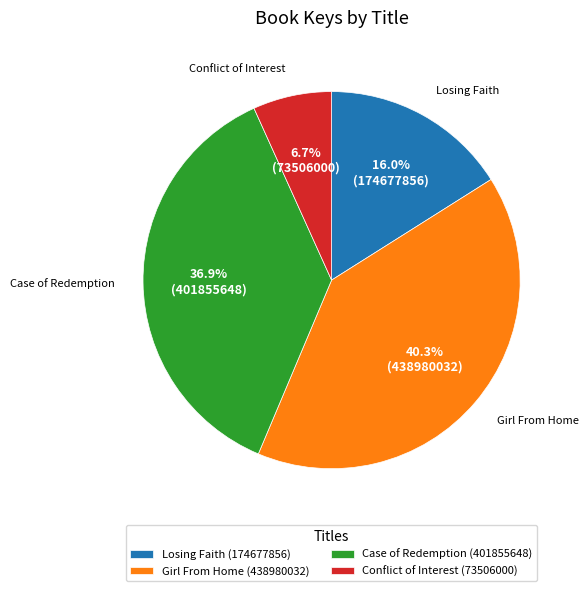

Is the sum of Conflict of Interest (73506000) and Losing Faith (174677856) greater than half?

No